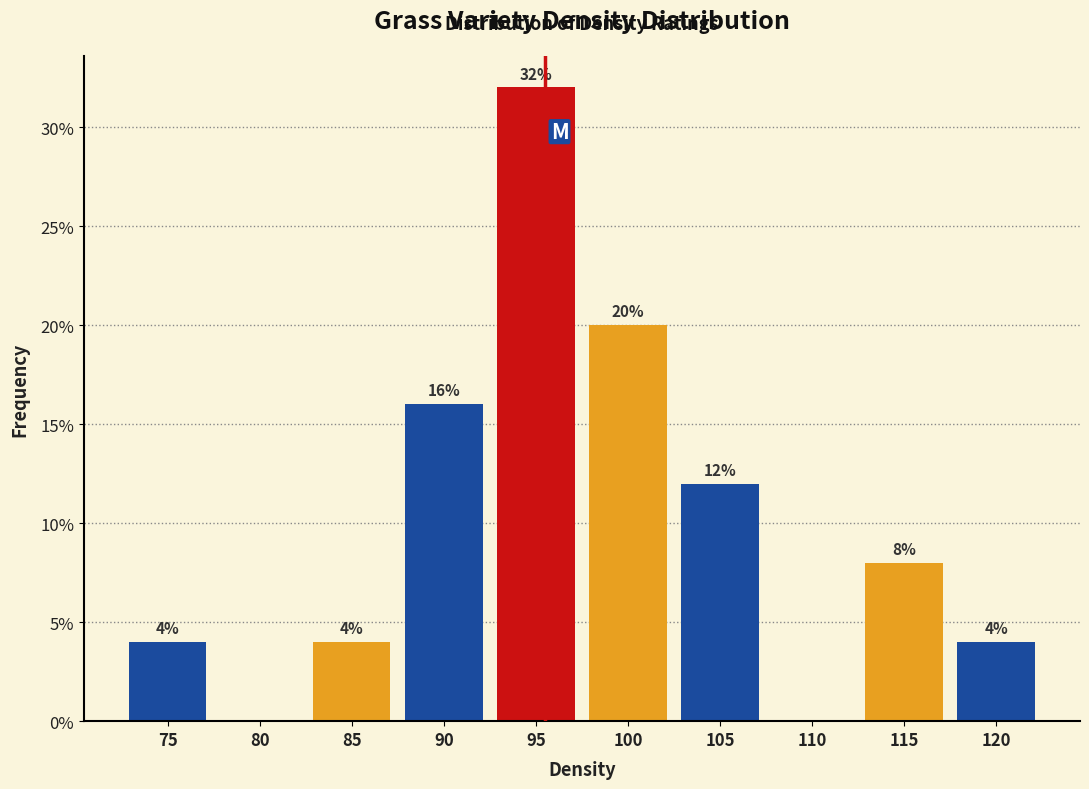

Reading left to right, list all the values displayed in this chart.

75=4	80=0	85=4	90=16	95=32	100=20	105=12	110=0	115=8	120=4